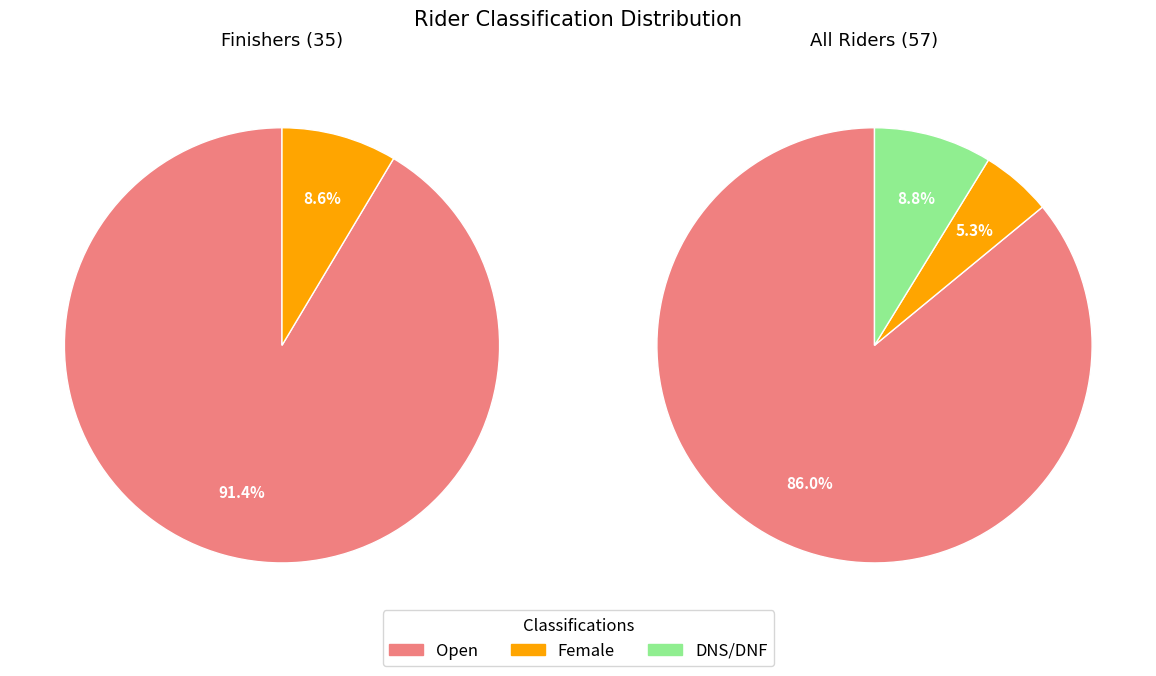

Rank the categories by value from highest to lowest.

Open, DNS, Female